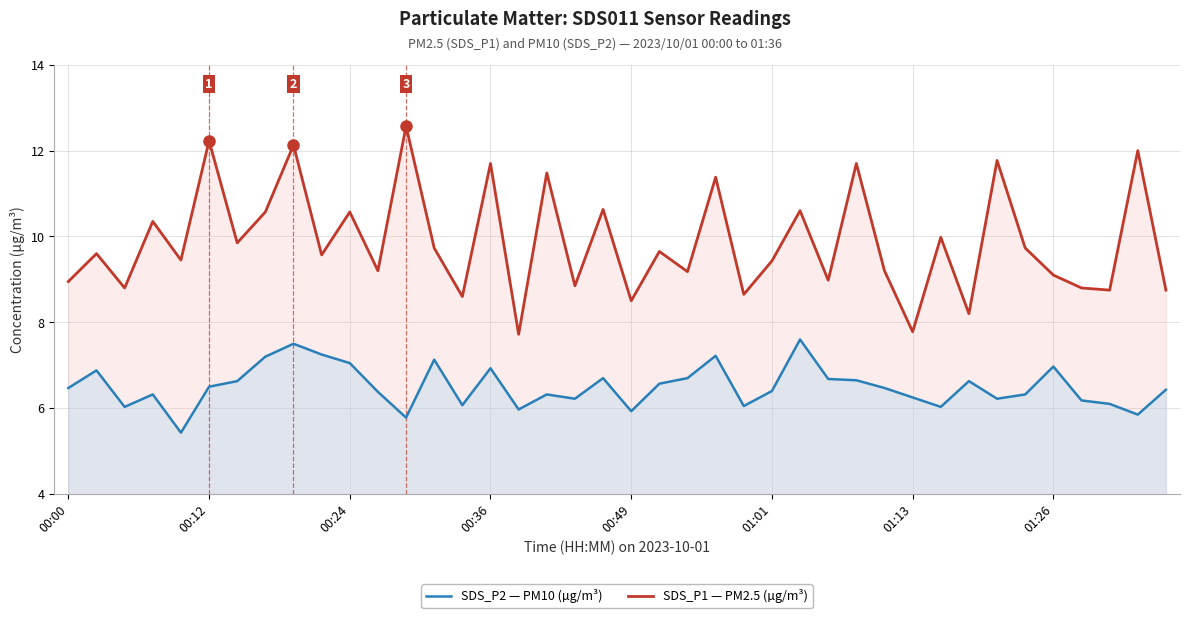

What is the maximum value shown in the chart?

12.6